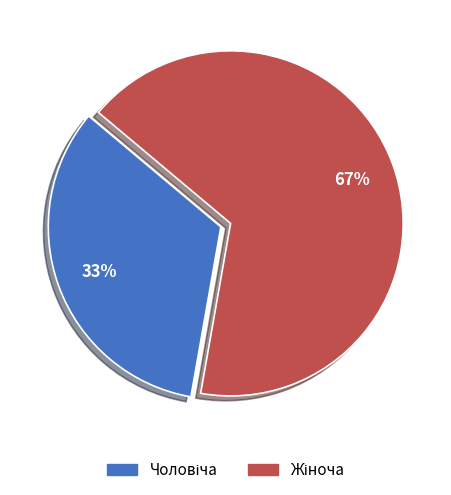

To the nearest percent, what is the average slice percentage?

50%